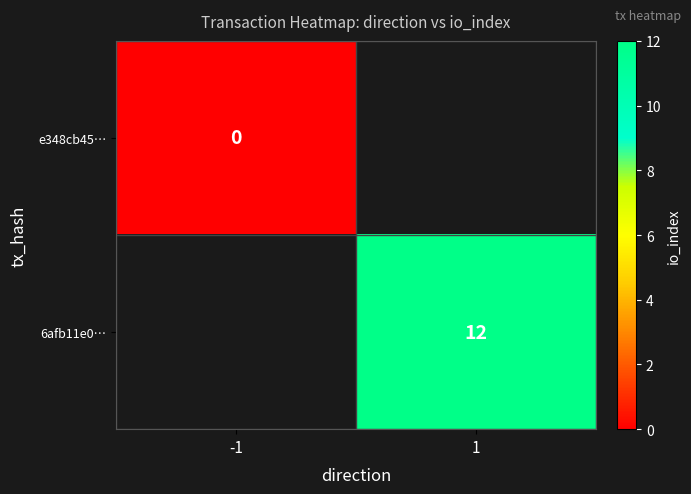

The value of 6afb11e0… at 1 is 22. True or false?

False